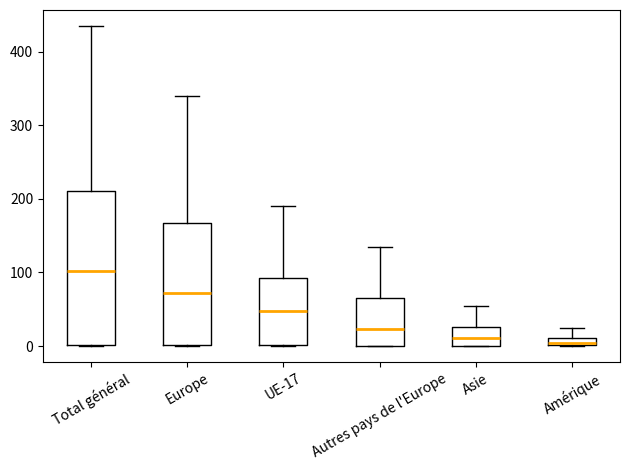

Where is the lower edge of the box for Autres pays de l'Europe on the y-axis? The values are not printed on the chart, so give them approximately, as read against the axis.

0